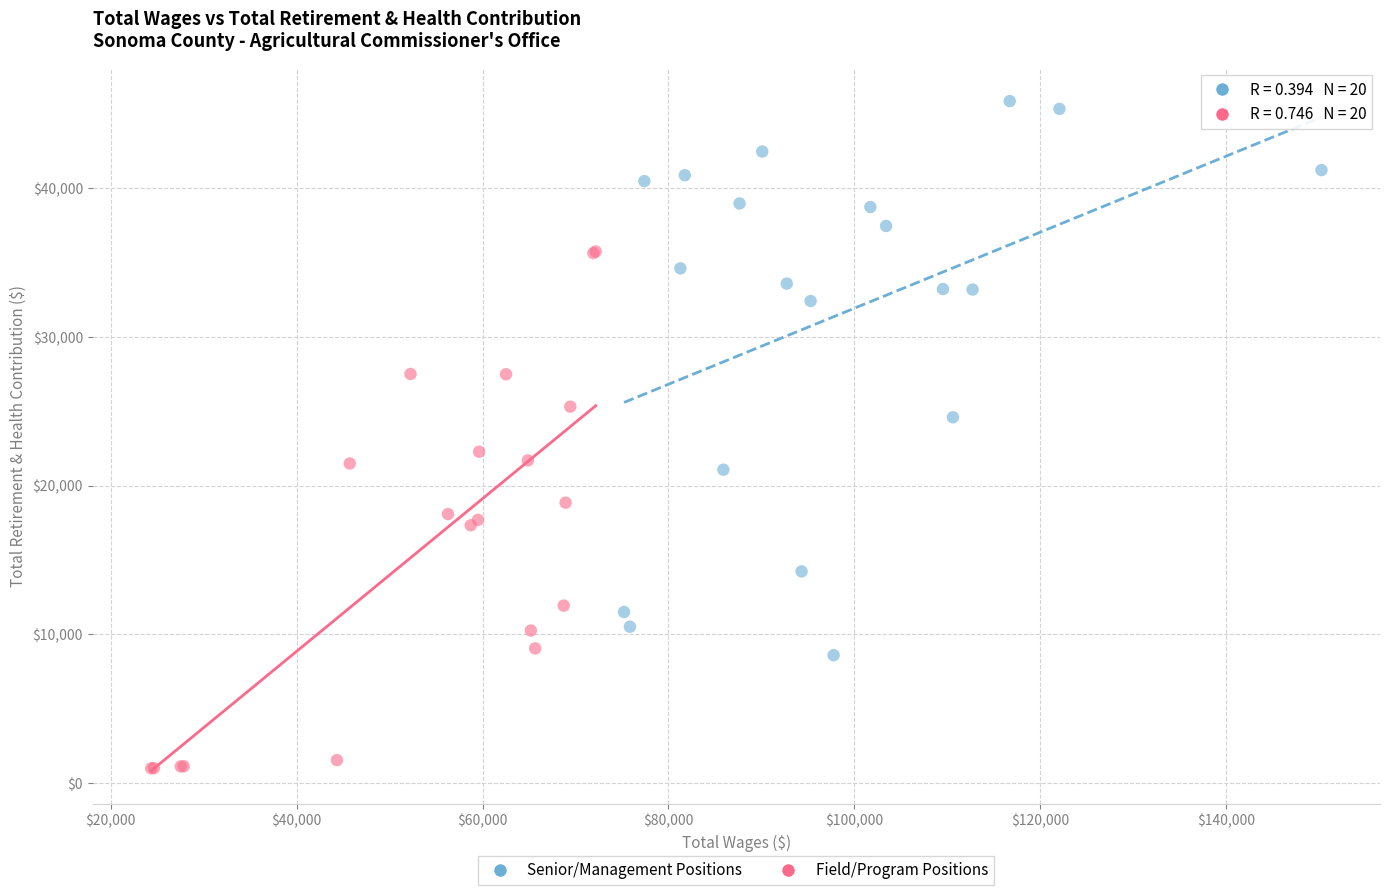

Which series reaches the minimum Y coordinate?

Field/Program Positions